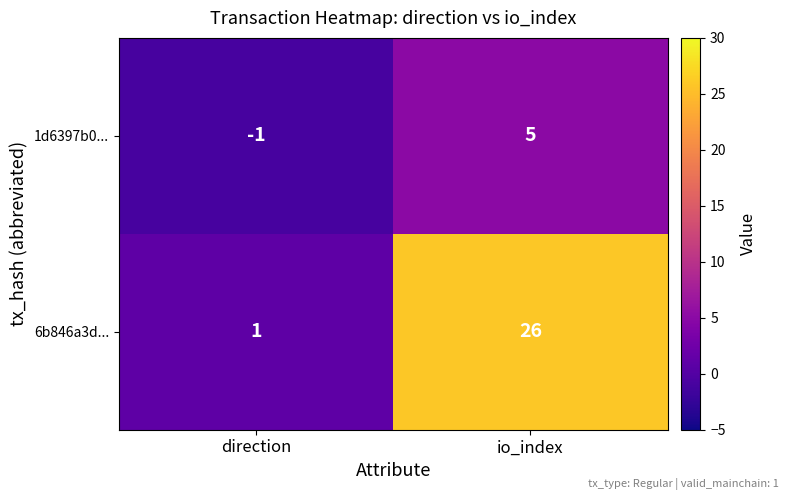

Reading left to right, what are all the values shown in this chart?

1d6397b0...: direction=-1	io_index=5
6b846a3d...: direction=1	io_index=26